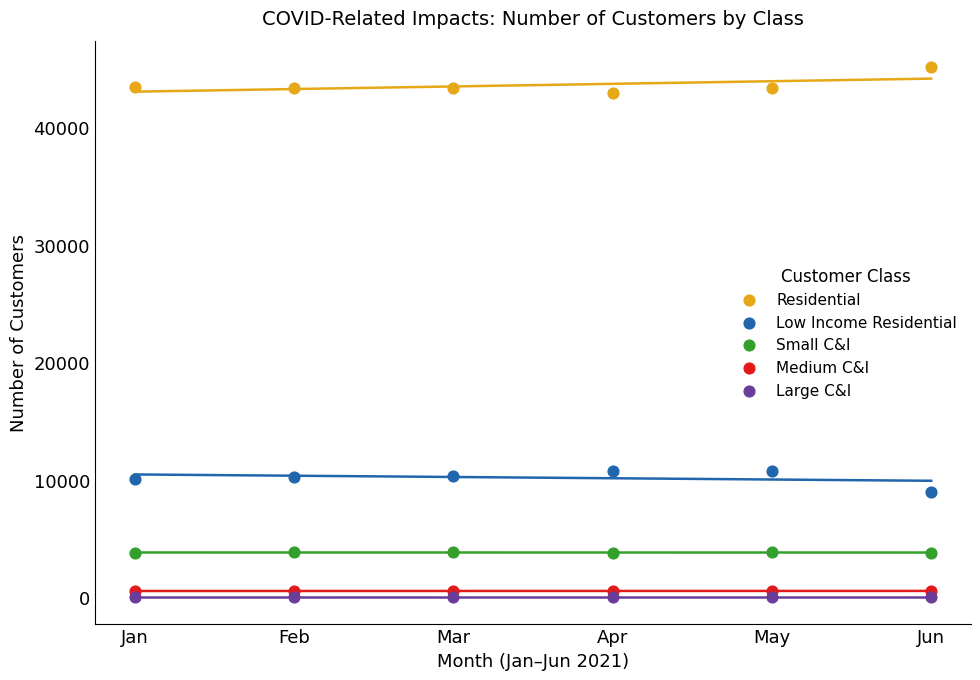

Which series reaches the minimum Y coordinate?

Large C&I